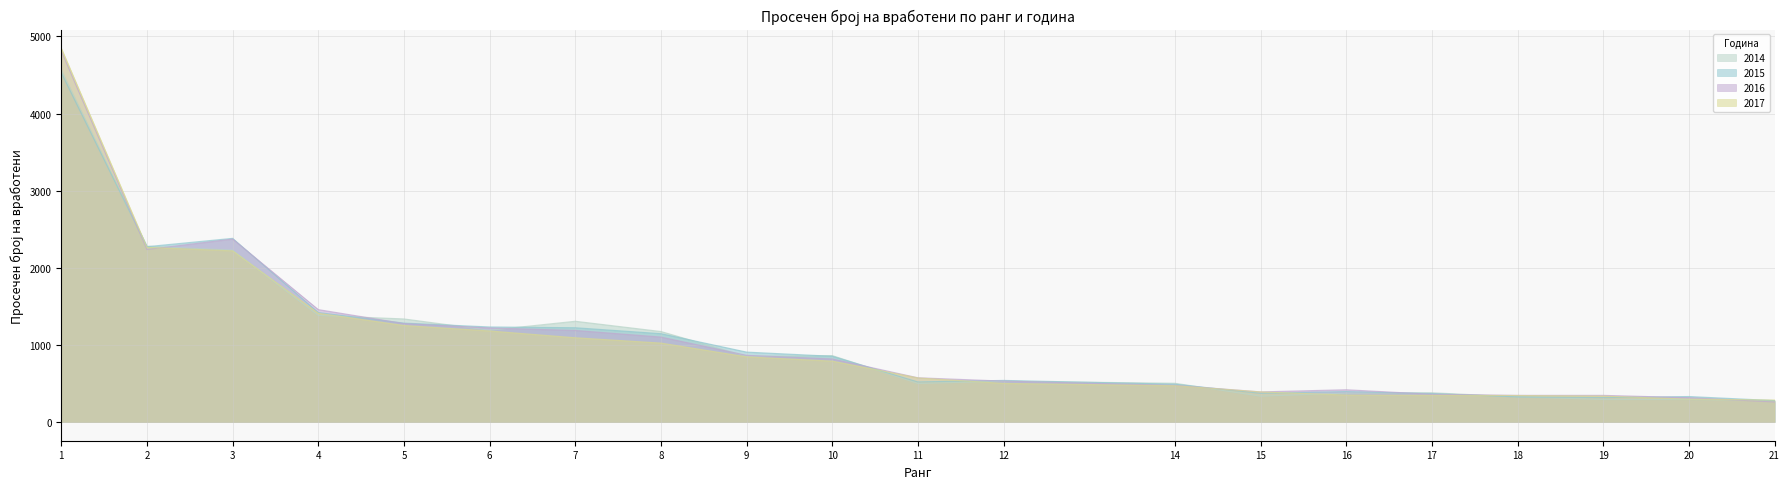

At how many categories does at least one series exceed 1103?

8